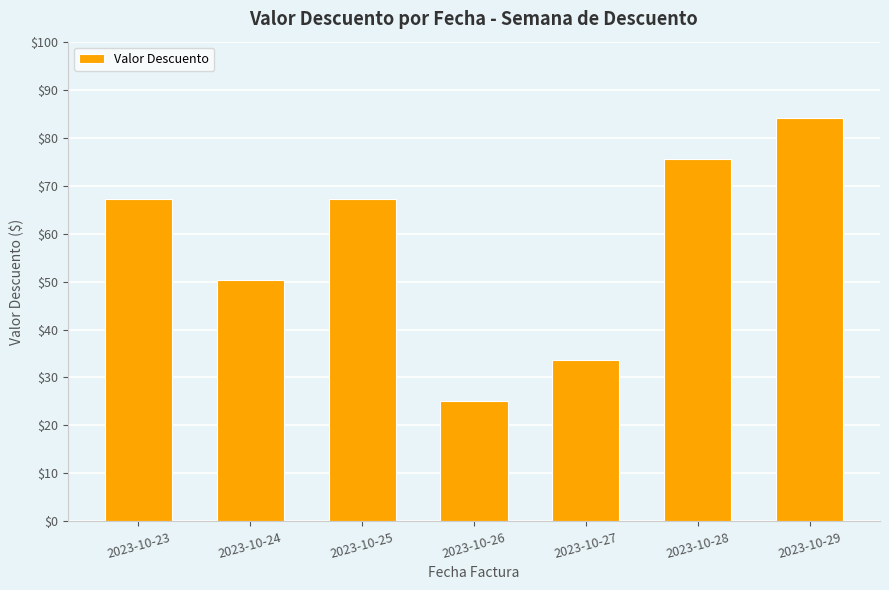

True or false: the data shows 67.2 at 2023-10-25.

True